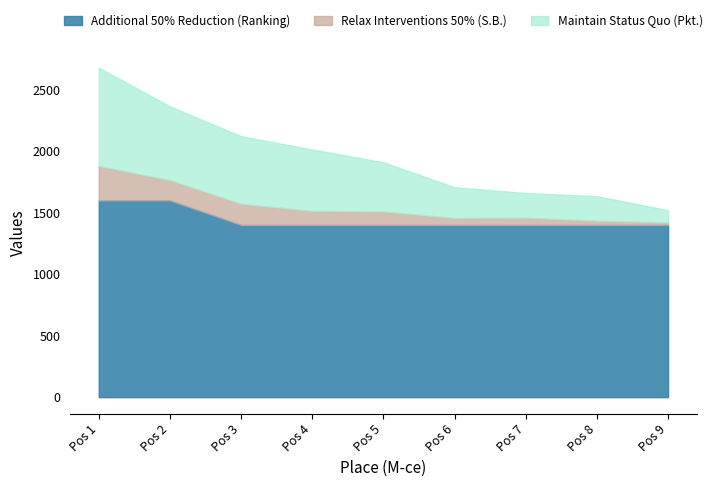

At which category does Relax Interventions 50% (S.B.) reach its first local valley?

2